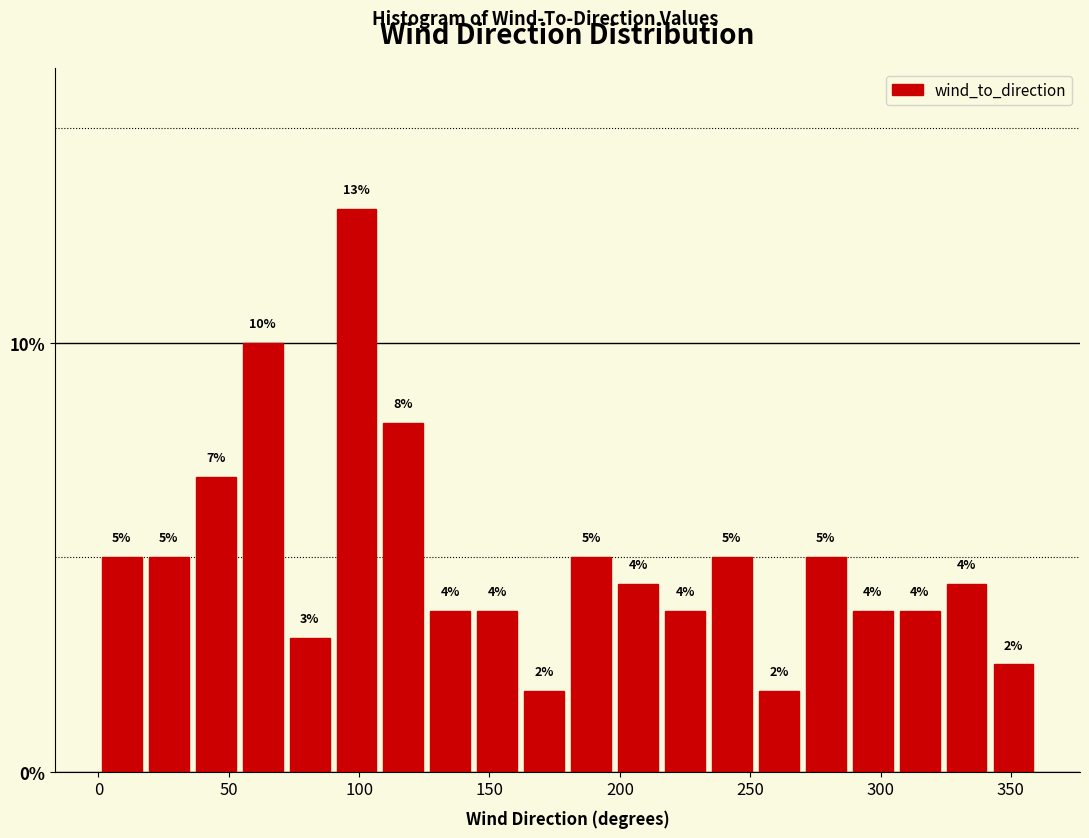

Read against the x-axis, roughly where is the centre of the tallest bar?

100